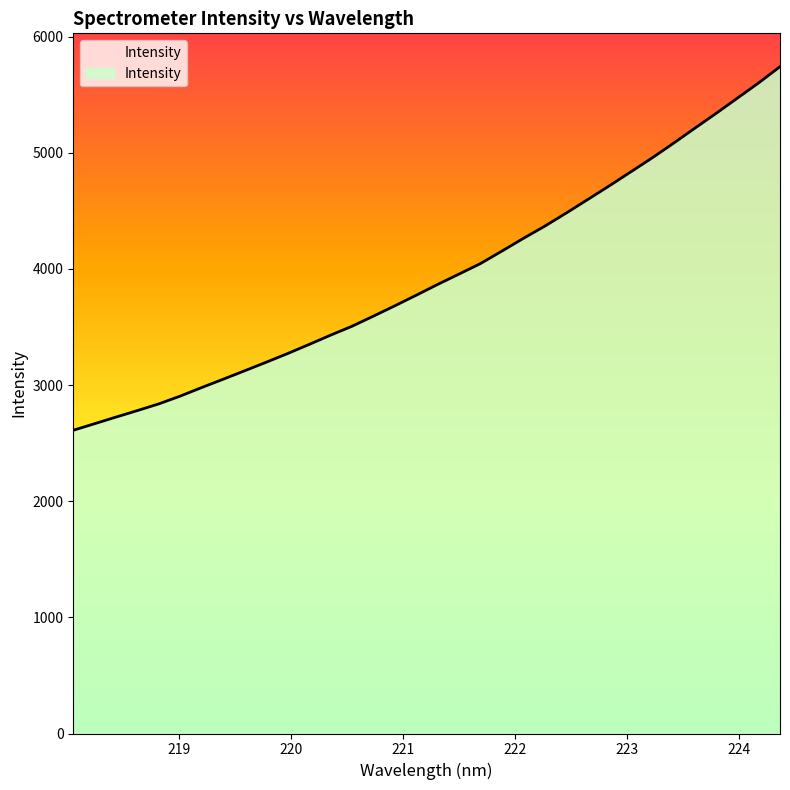

Reading left to right, extract all data points from this chart.

2610.4	2667.3	2724.2	2780.6	2838.2	2905.4	2978.9	3050.4	3123.0	3196.1	3270.9	3349.0	3428.8	3505.5	3592.5	3681.6	3772.7	3865.6	3954.8	4045.2	4152.4	4261.7	4366.8	4479.4	4595.4	4712.0	4831.9	4952.3	5078.6	5208.4	5336.8	5468.5	5600.6	5740.4